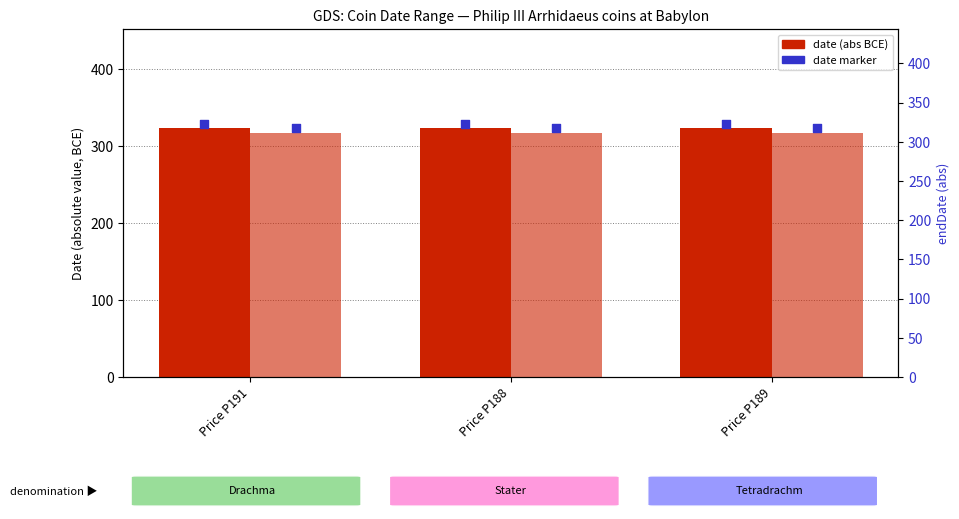

At how many categories does at least one series exceed 321?

3